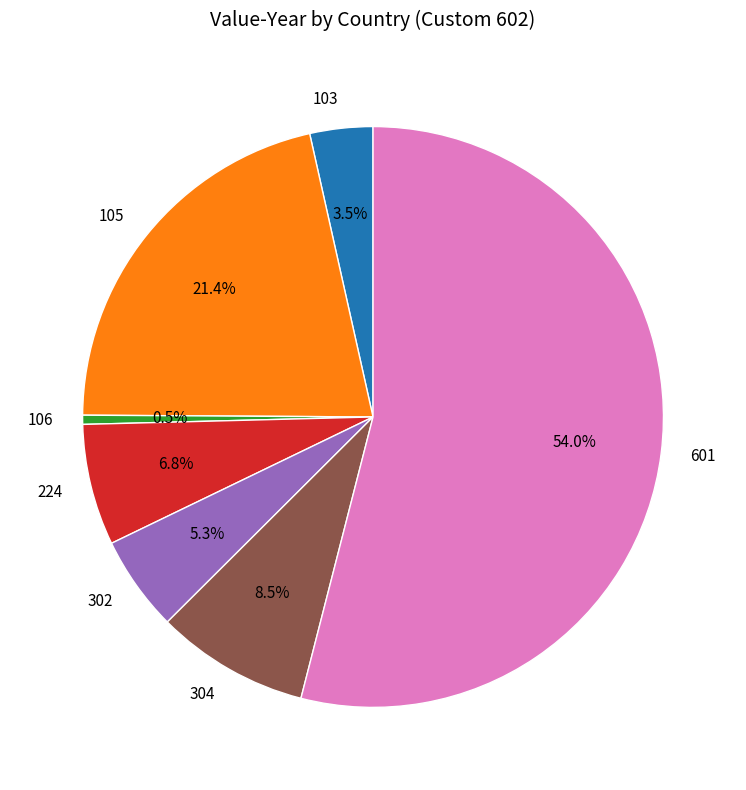

Combined, do 105 and 224 account for over 50%?

No